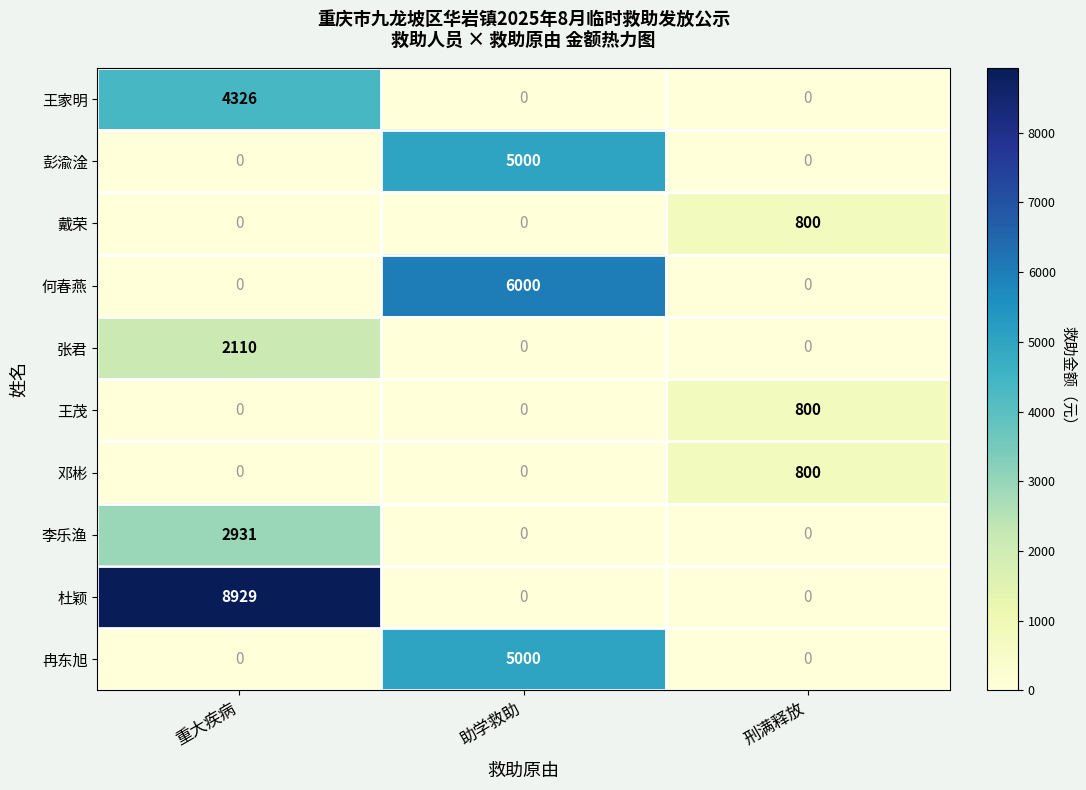

The 张君 series shows -1140 at 助学救助. True or false?

False